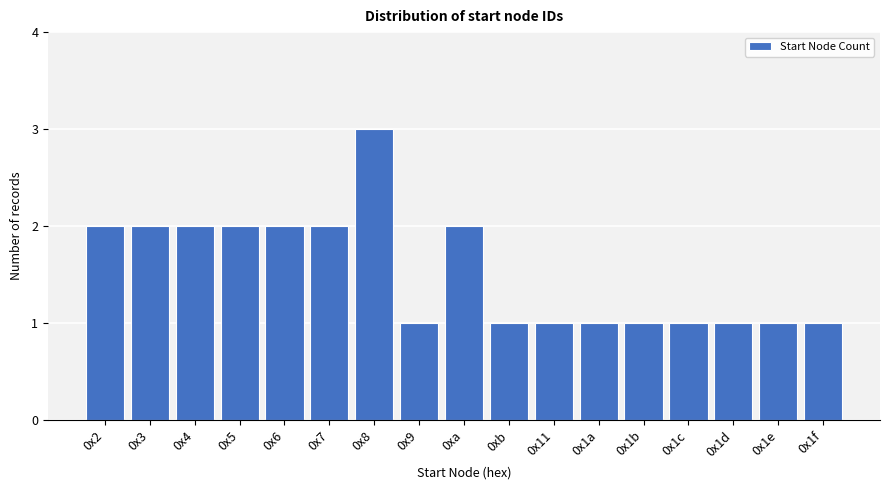

Reading left to right, transcribe all the data shown in this chart.

0x2=2	0x3=2	0x4=2	0x5=2	0x6=2	0x7=2	0x8=3	0x9=1	0xa=2	0xb=1	0x11=1	0x1a=1	0x1b=1	0x1c=1	0x1d=1	0x1e=1	0x1f=1